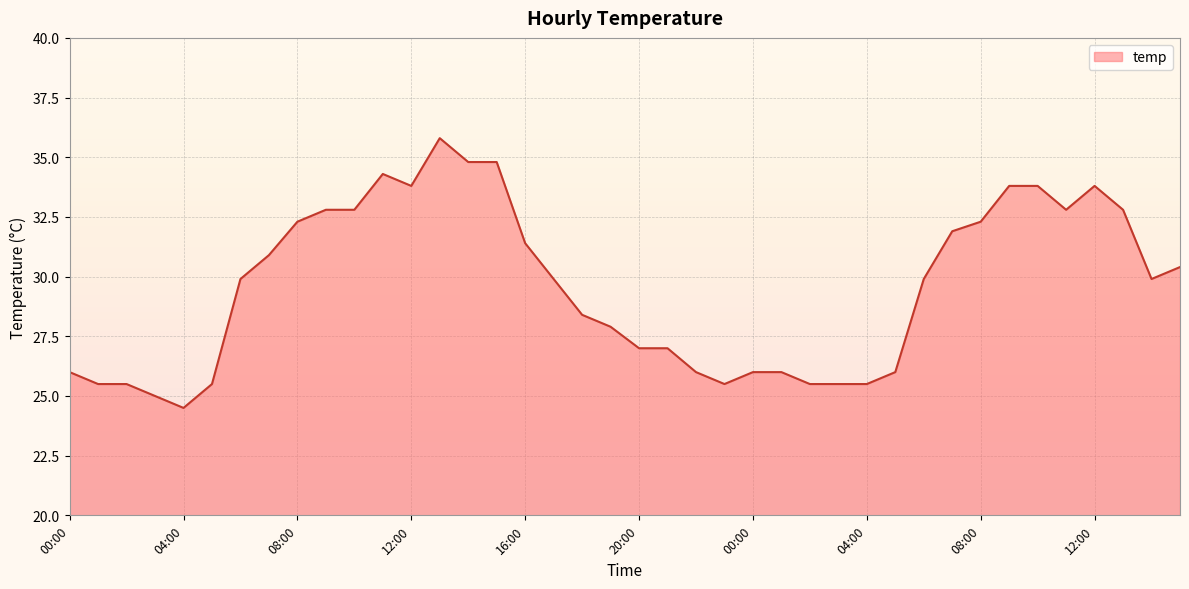

What is the smallest value displayed?

24.5